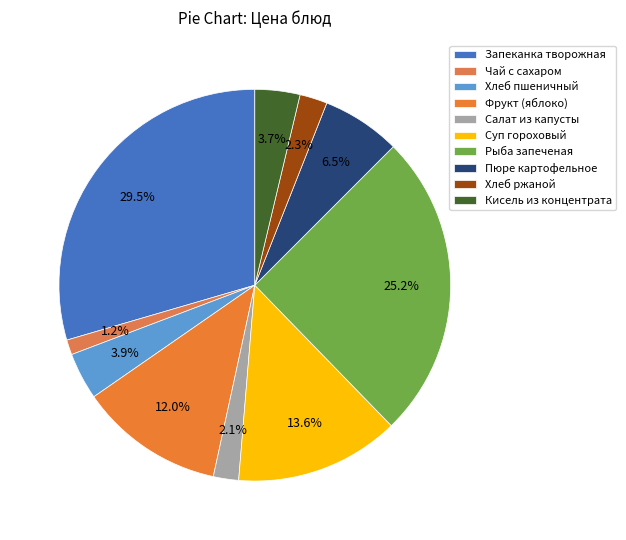

Is Рыба запеченая the majority of the pie?

No